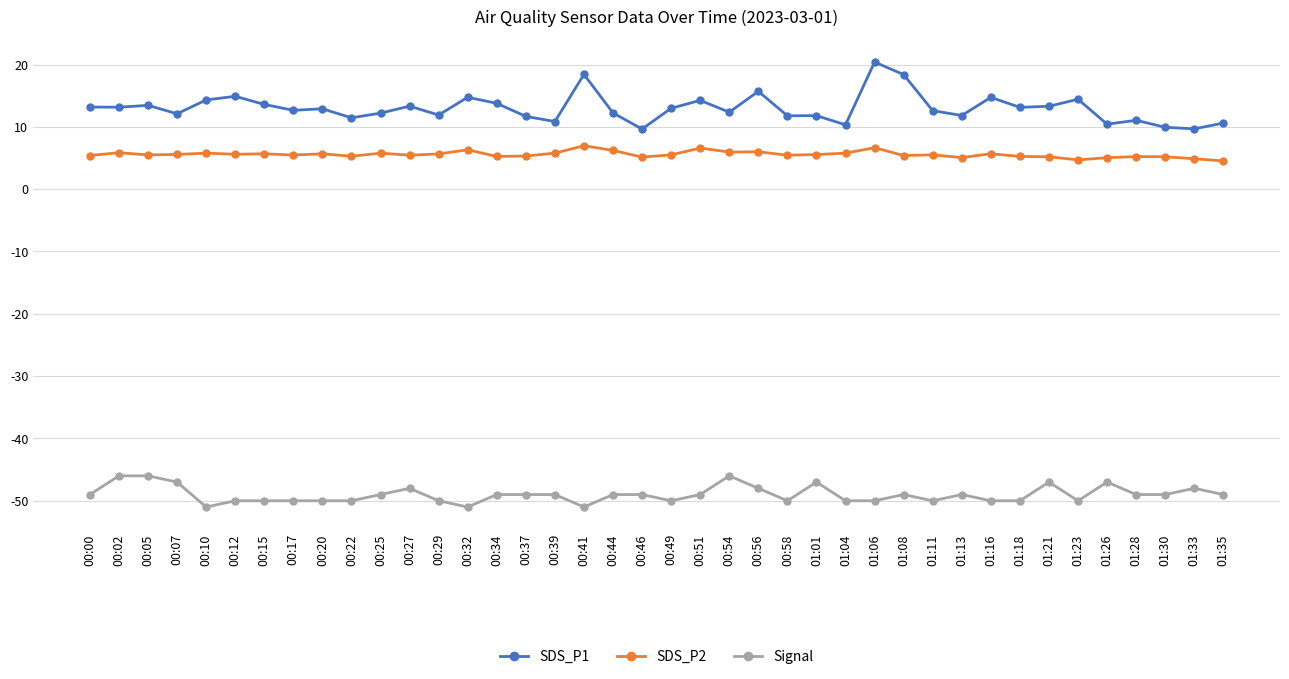

The value of SDS_P1 at 00:54 is 12.3. True or false?

True